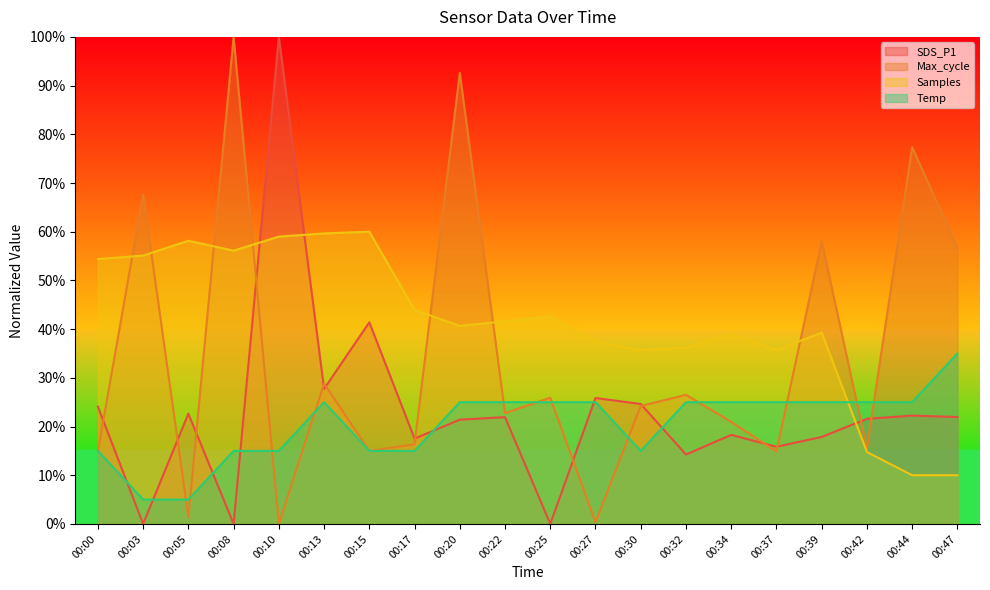

The Temp series shows 0.2 at 00:20. True or false?

True